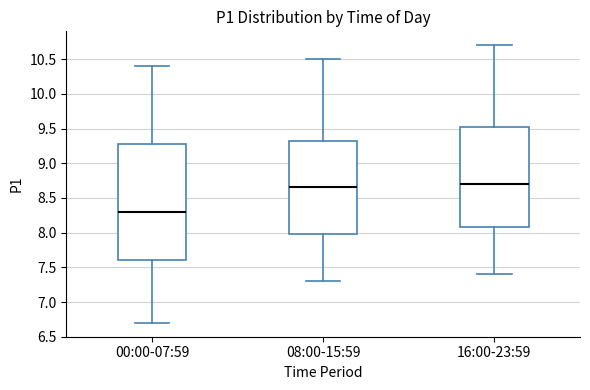

Where does the lower whisker of the box for 08:00-15:59 end on the y-axis? The values are not printed on the chart, so give them approximately, as read against the axis.

7.30